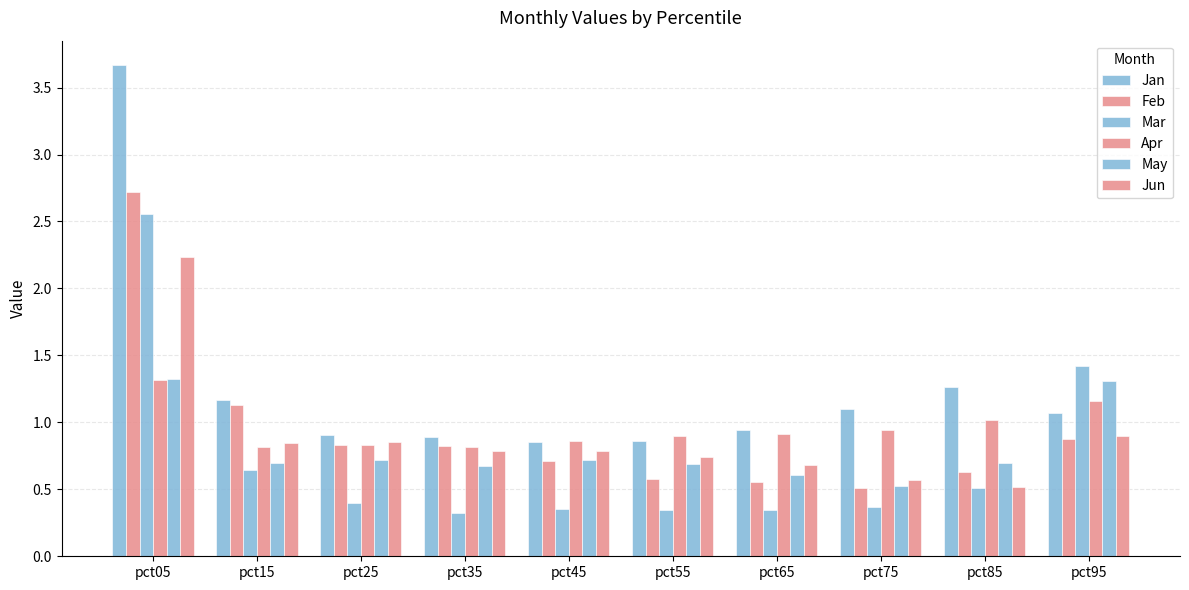

Which category has the lowest value in the May series?

pct75